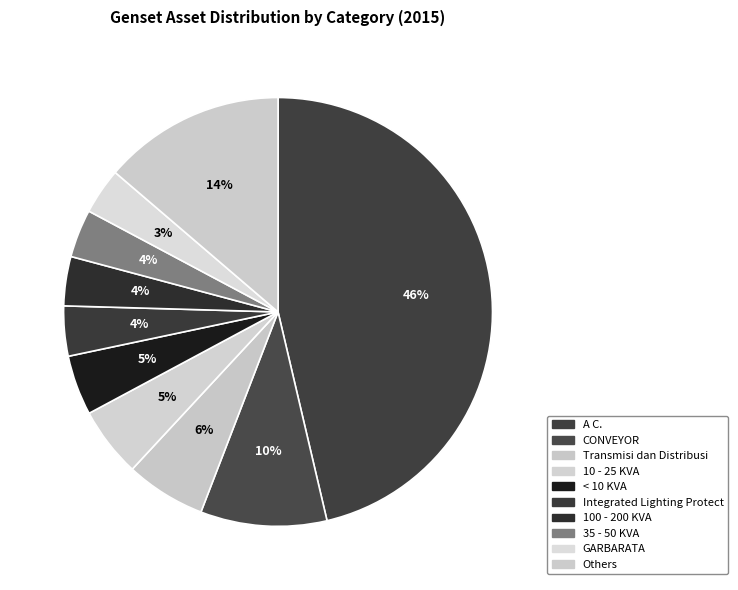

Which category has the biggest portion of the pie?

A C.